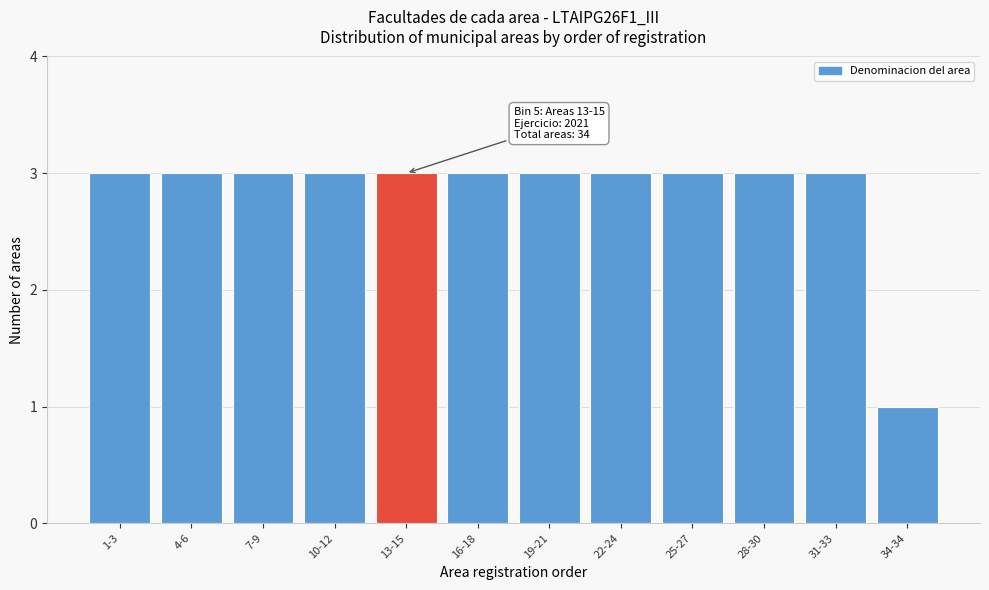

Reading right to left, what are all the values shown in this chart?

1	3	3	3	3	3	3	3	3	3	3	3